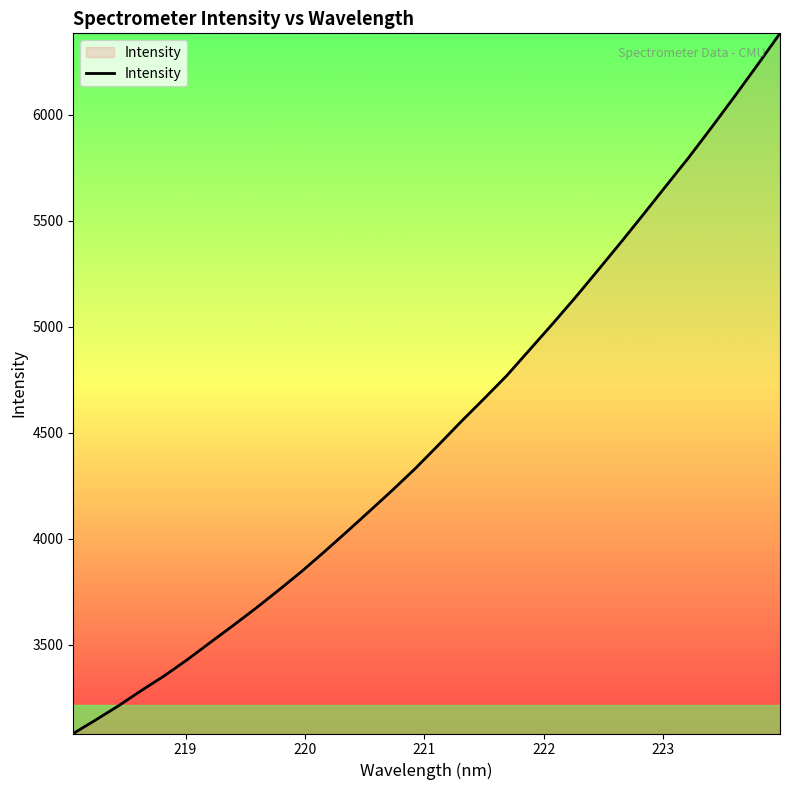

What is the greatest value displayed?

6383.6